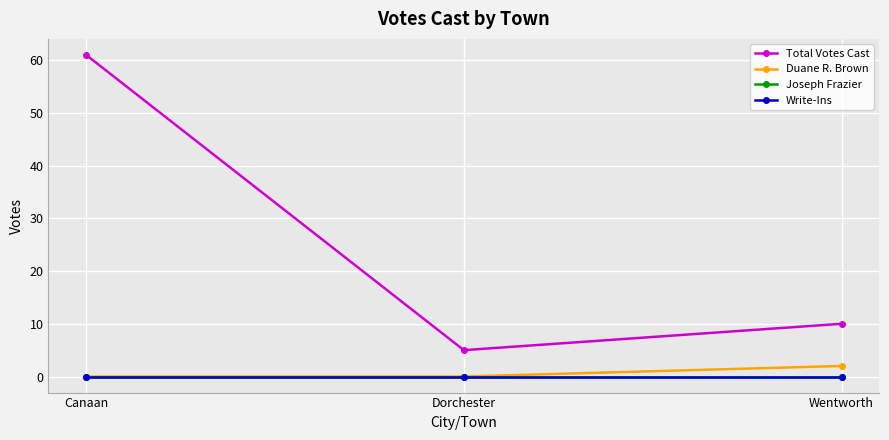

At which category is the sum across all series the highest?

Canaan